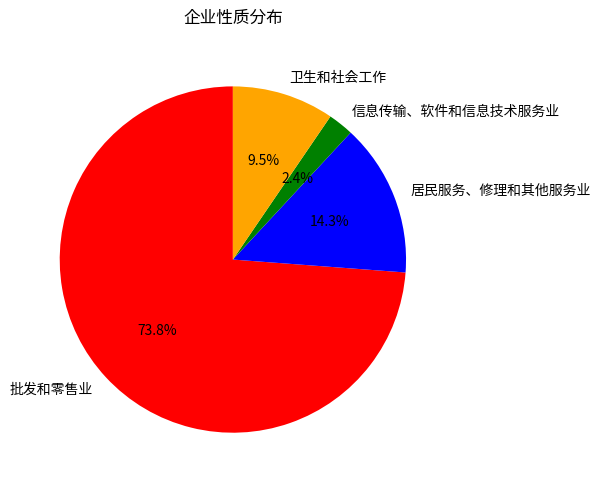

Which slice represents more than half of the pie?

批发和零售业